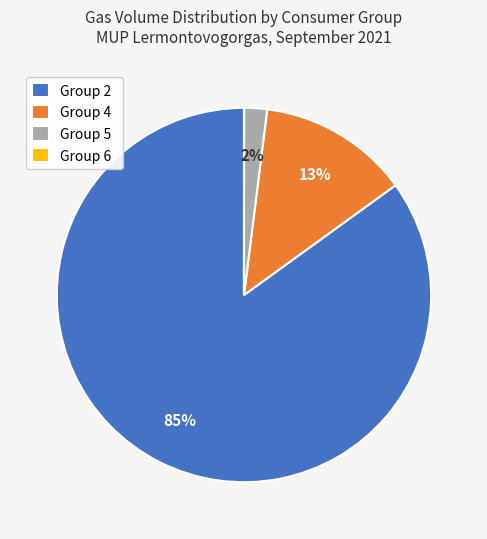

To the nearest percent, what is the average slice percentage?

25%